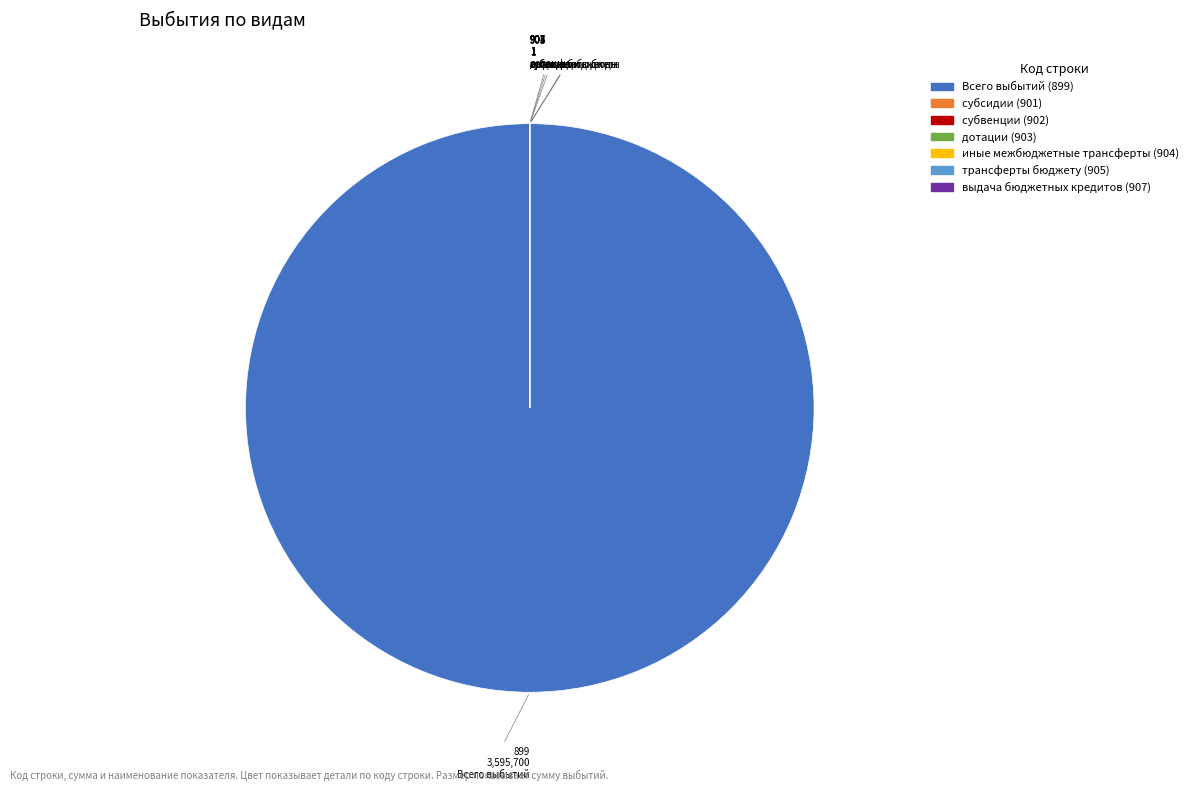

Which category has the biggest portion of the pie?

Всего выбытий (899)